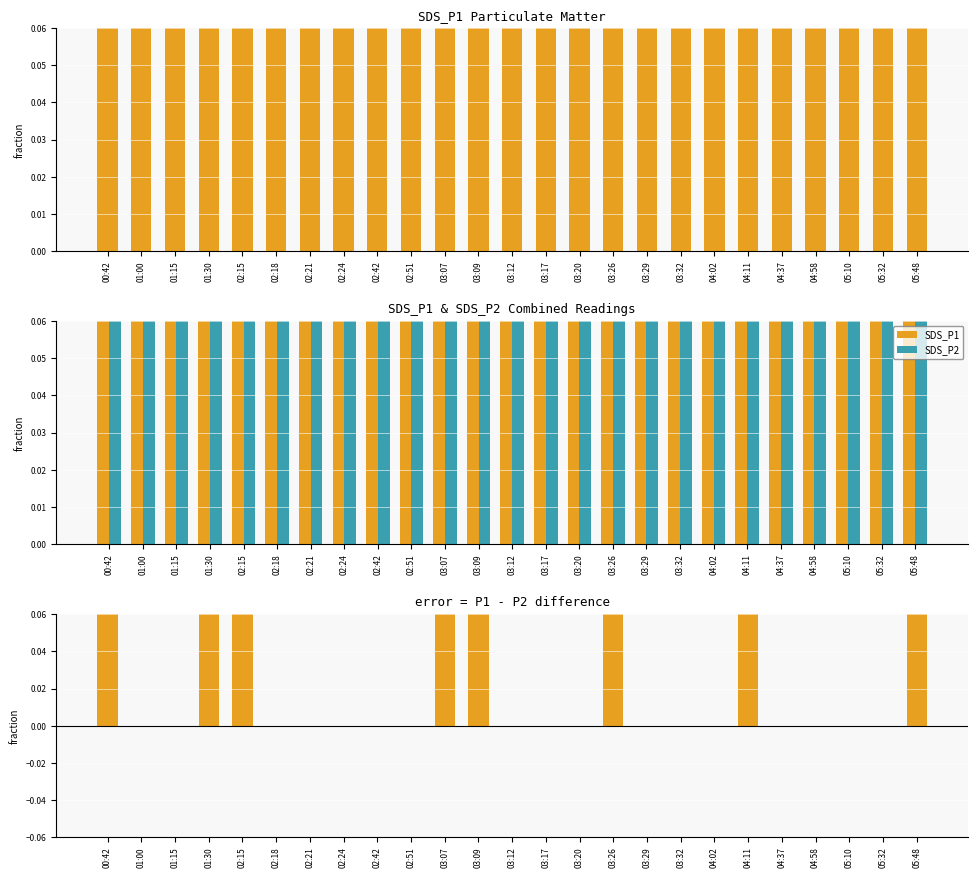

True or false: SDS_P2 has a value of 0.2 at 03:12.

True